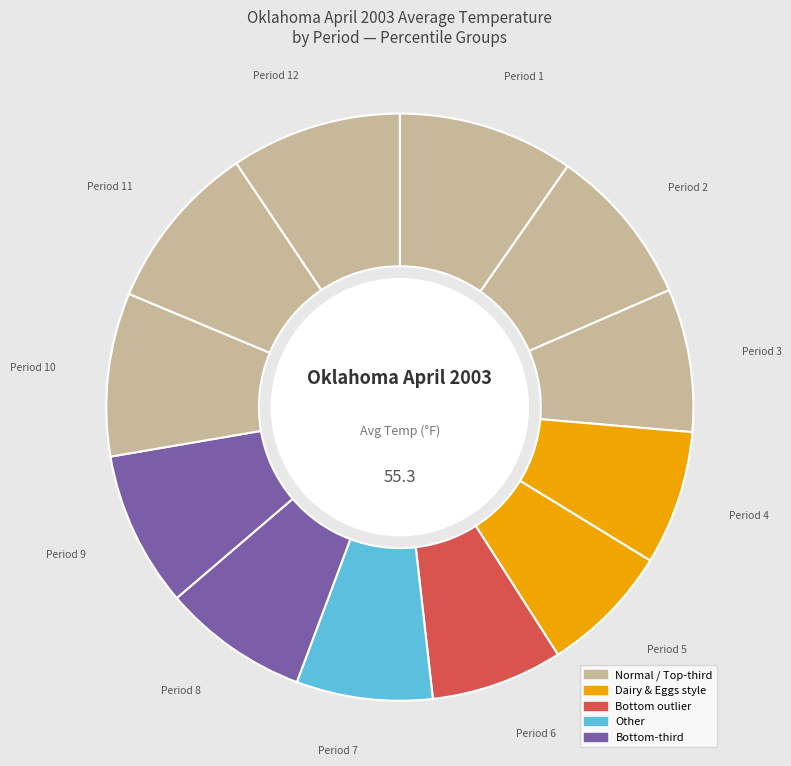

How many slices are in this pie chart?

12